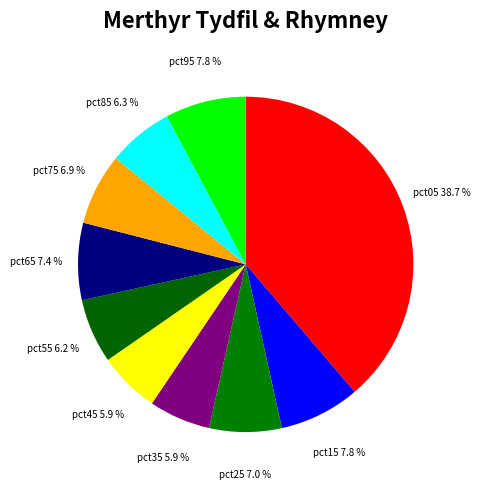

How many slices are in this pie chart?

10